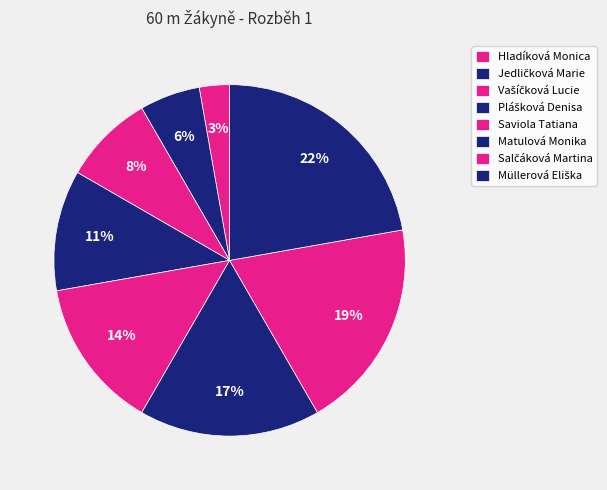

Is it true that Jedličková Marie is 1% of the pie?

False